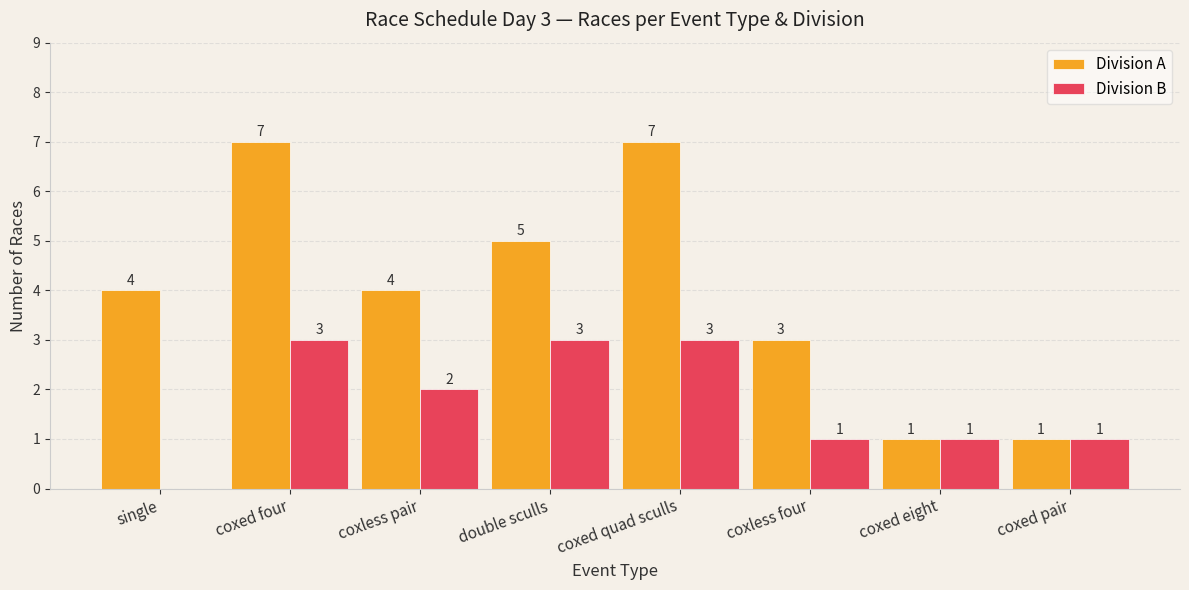

Which series has the widest spread of values?

Division A